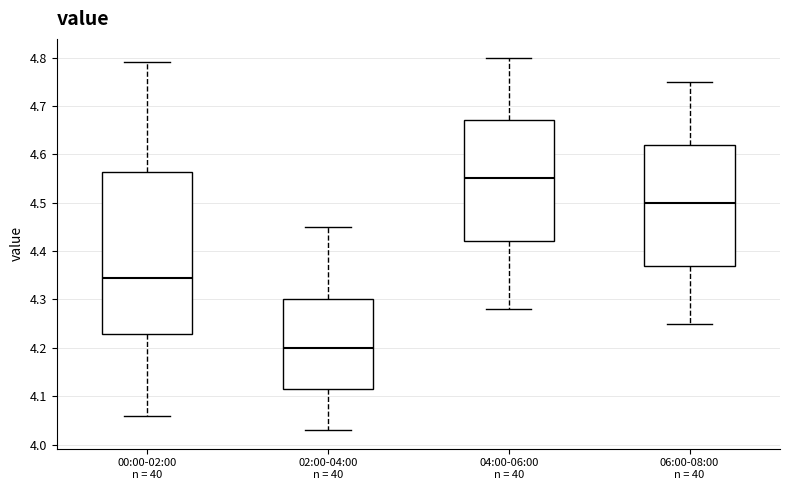

Comparing the boxes themselves (not the whiskers), which one is the tallest?

00:00-02:00 n = 40